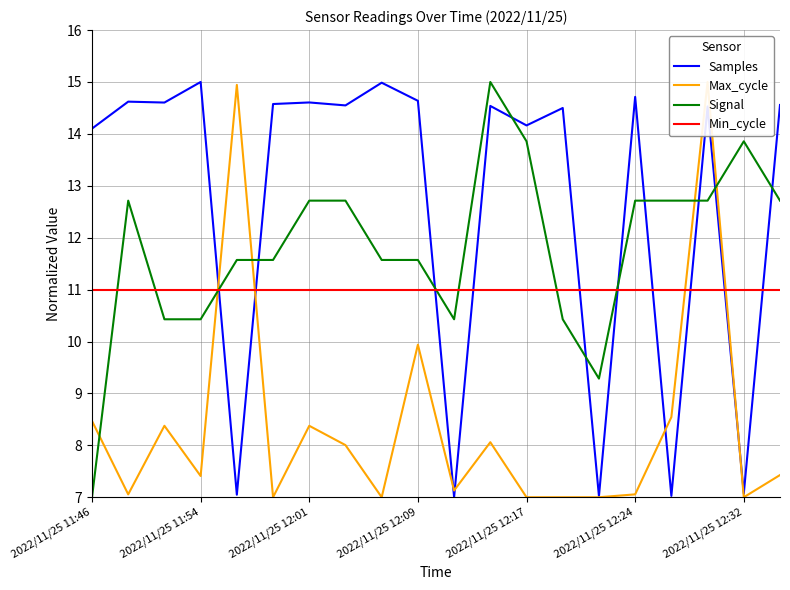

What is the approximate value of Max_cycle at 10?

7.1